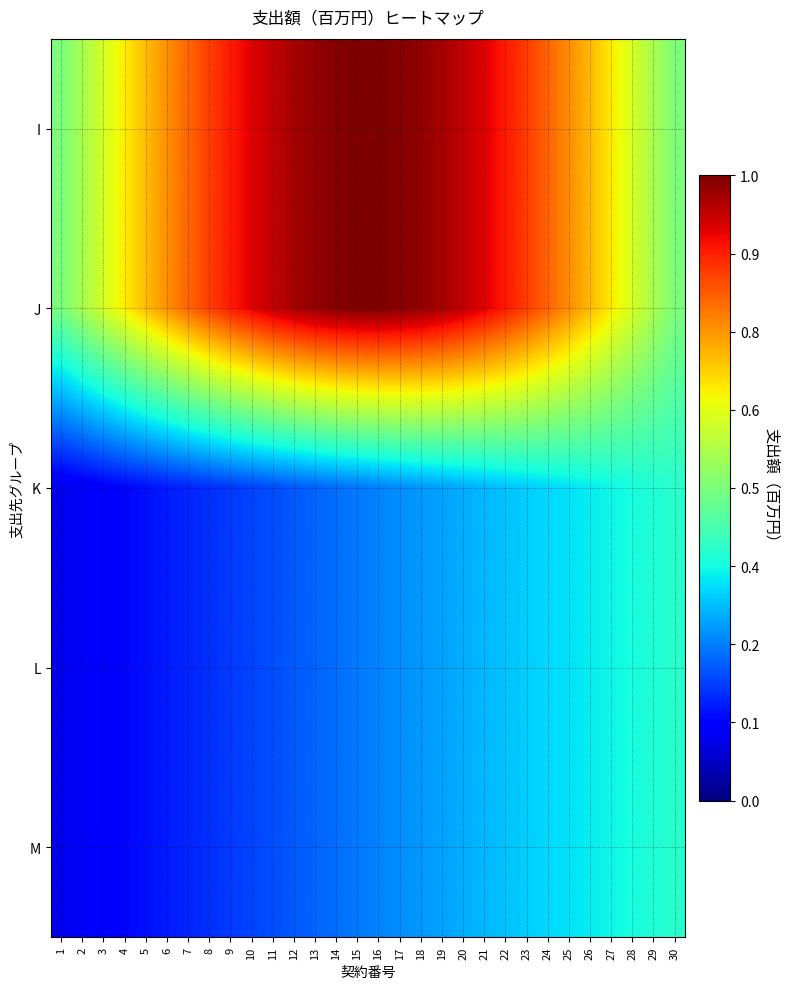

Rank the series at 18 from highest to lowest value.

I, J, K, L, M